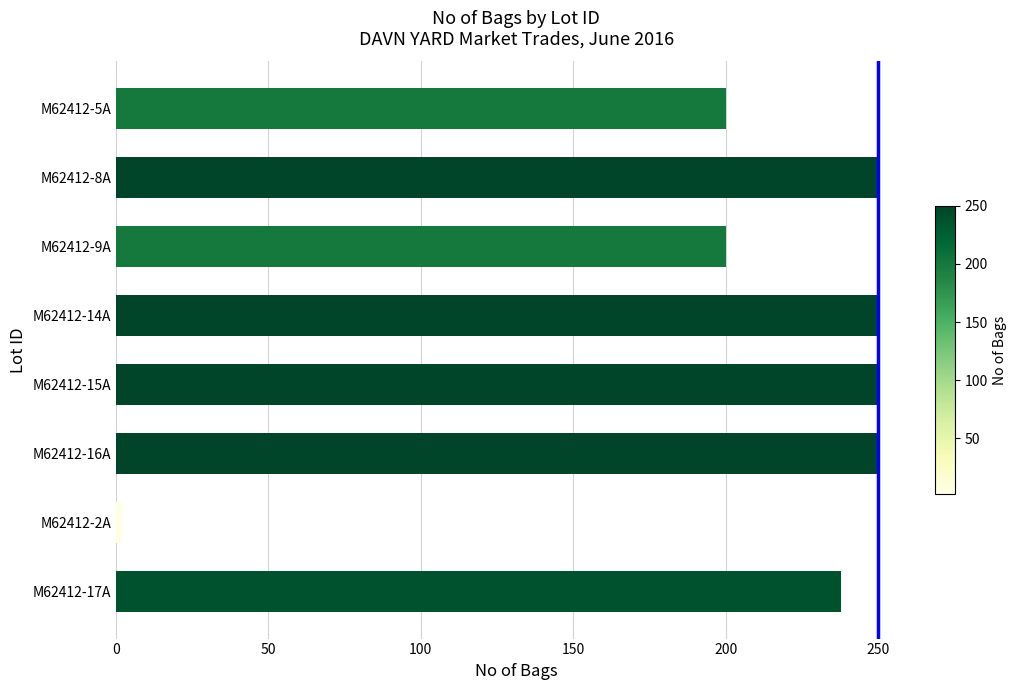

How many data points are less than 250?

4